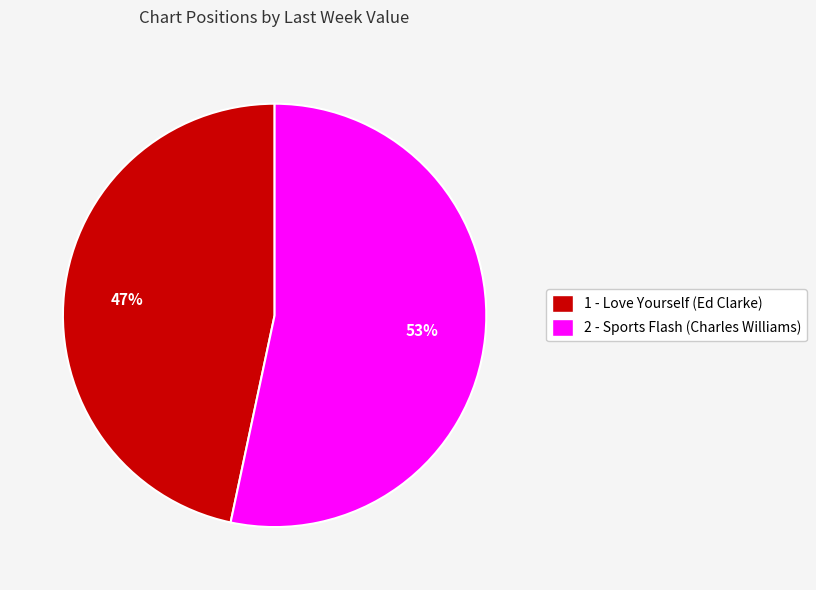

What is the smallest slice in the pie chart?

1 - Love Yourself (Ed Clarke)